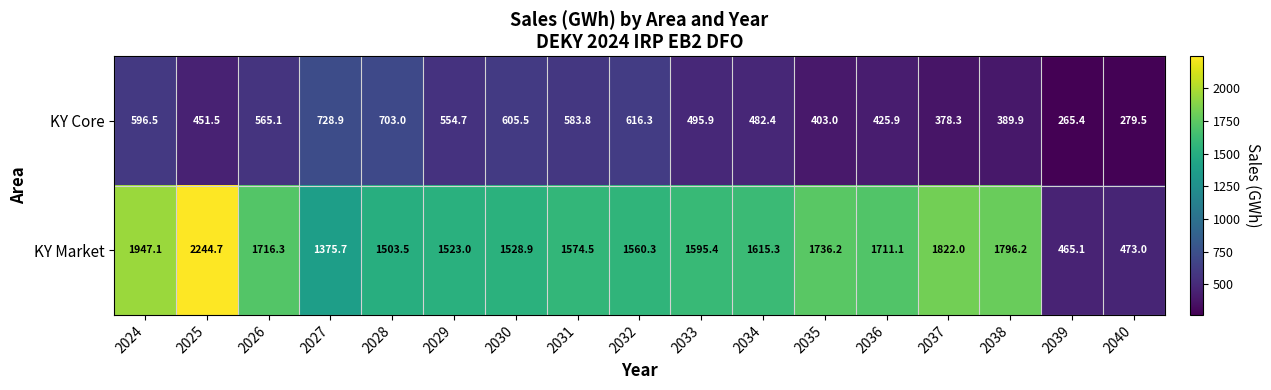

The value of KY Market at 2040 is 792.1. True or false?

False